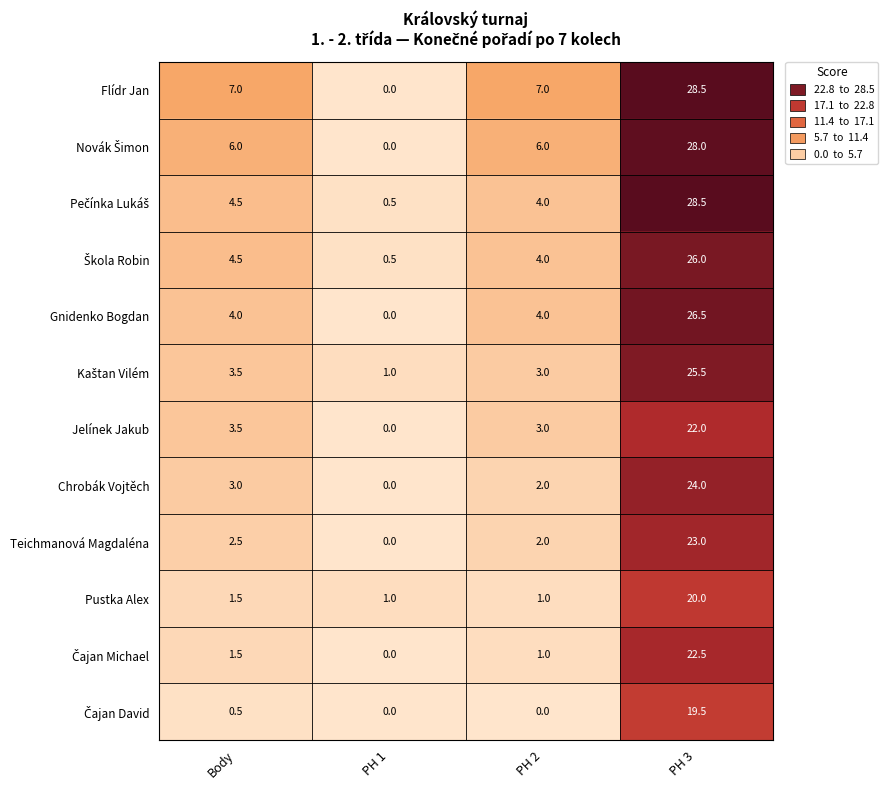

Which series has the largest total across all categories?

Flídr Jan